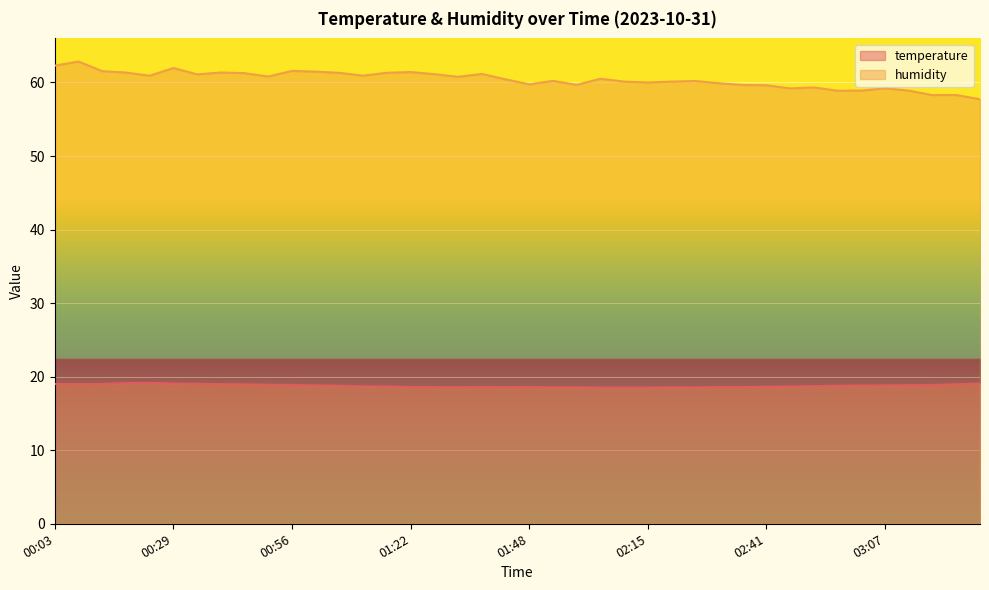

What is the lowest value of the humidity series?

57.7